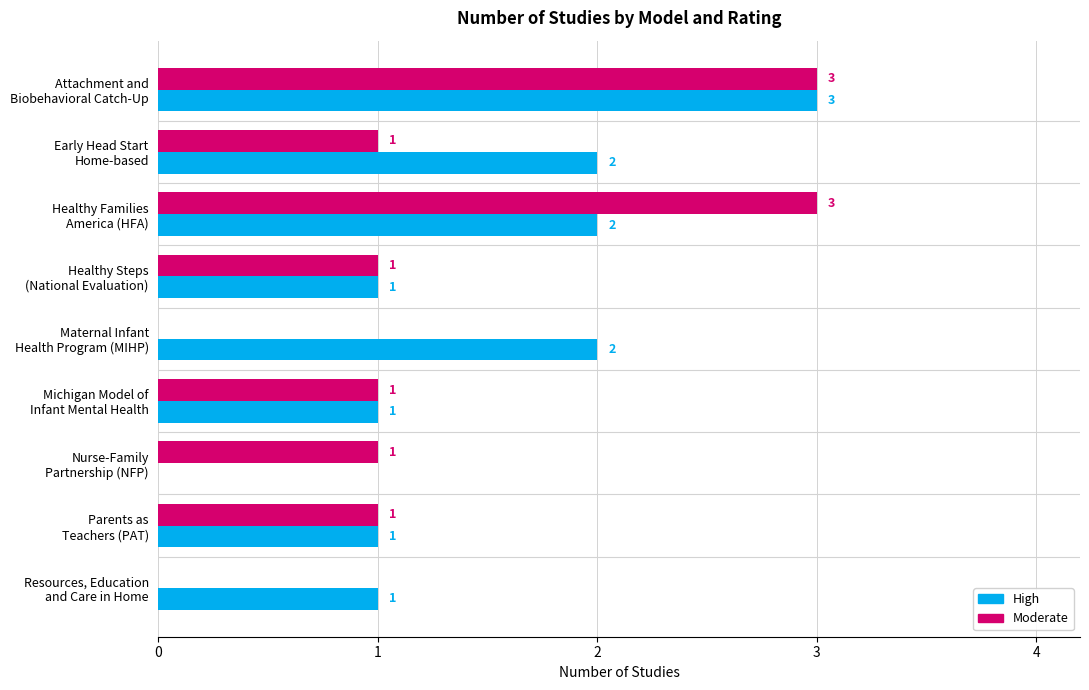

Which series has the largest total across all categories?

High